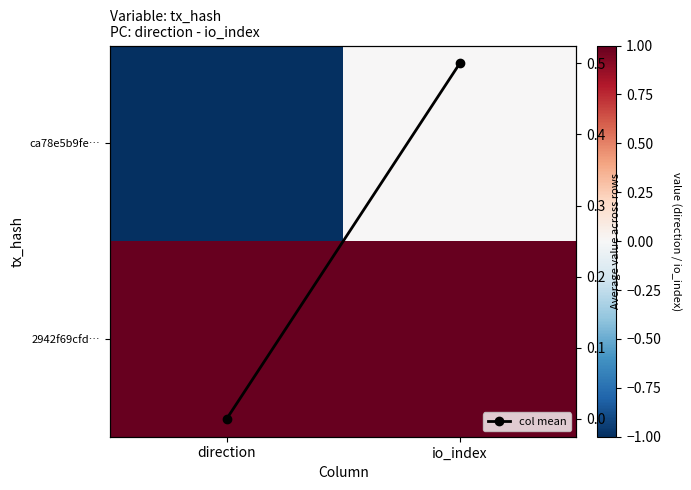

What value does the col mean series have at io_index?

0.5